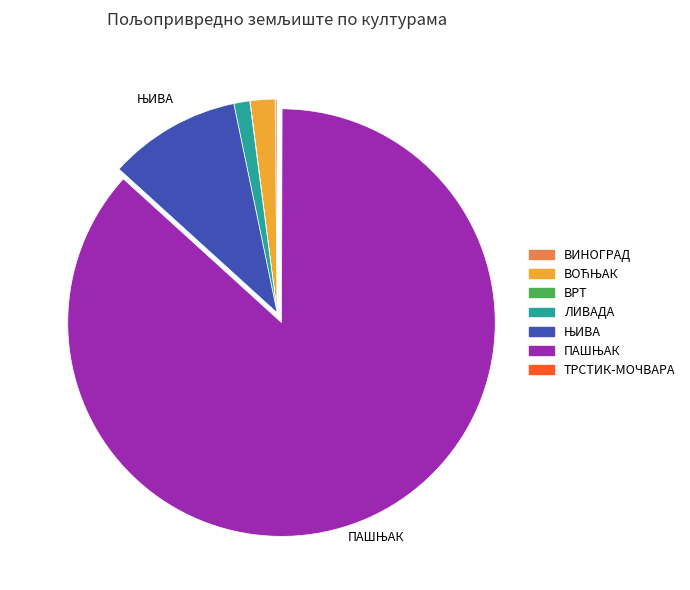

Does any single category account for the majority?

Yes